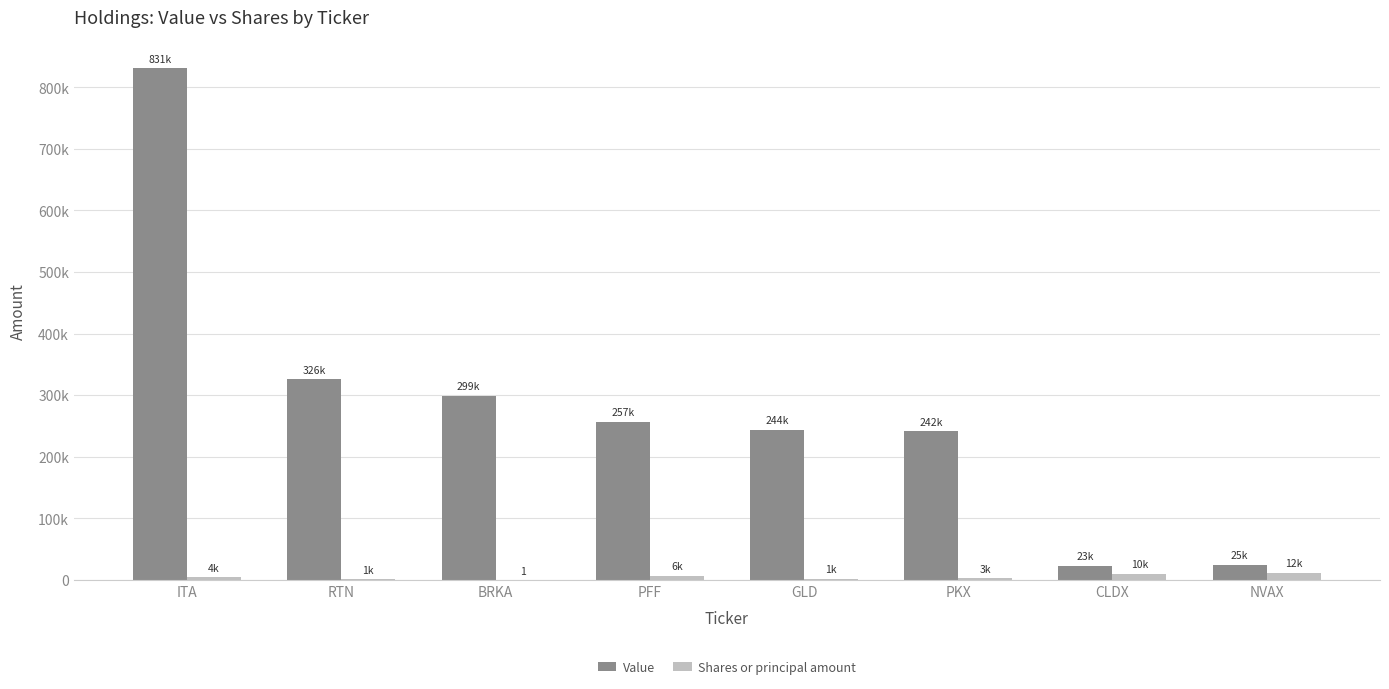

What is the sum of all Shares or principal amount values?

39563